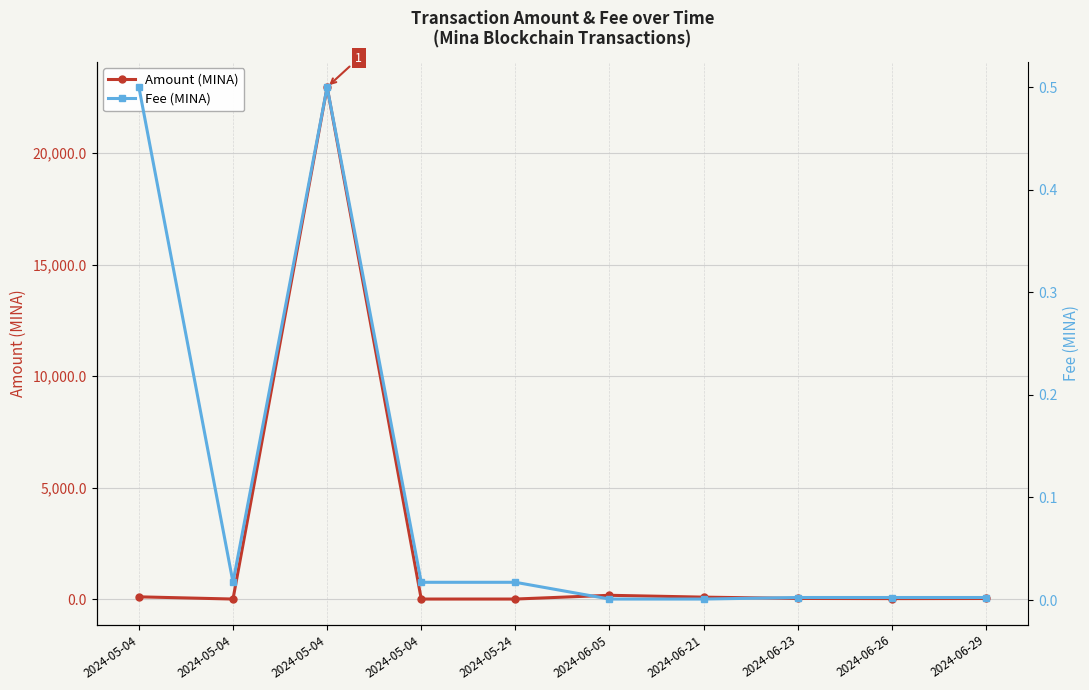

Is this an area chart (filled region under the line)?

No